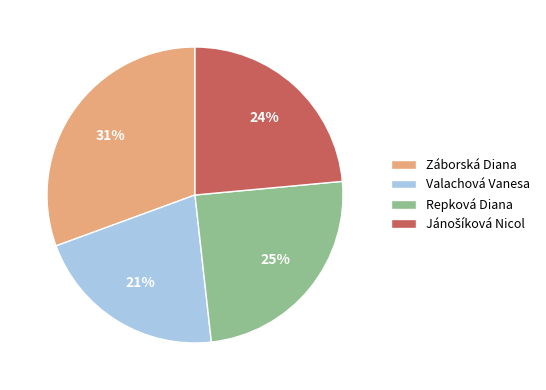

Which category has the biggest portion of the pie?

Záborská Diana